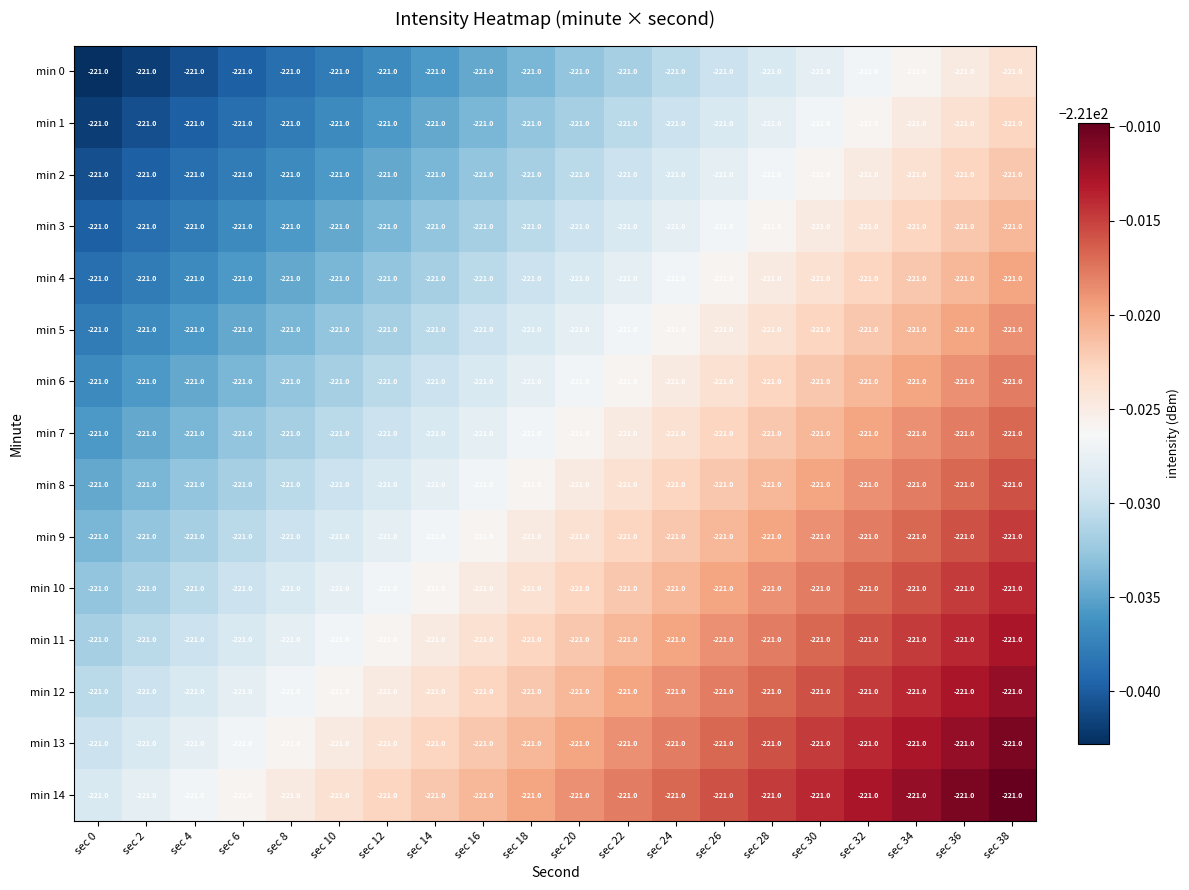

Which series has the largest range (max minus min)?

min 0